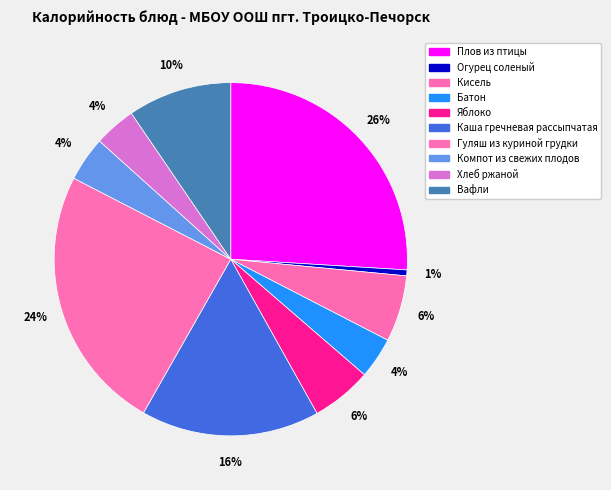

Is Плов из птицы the majority of the pie?

No